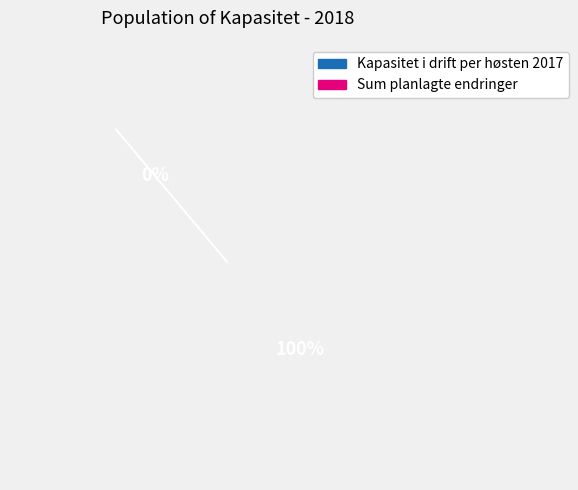

Which category has the smallest portion of the pie?

Sum planlagte endringer